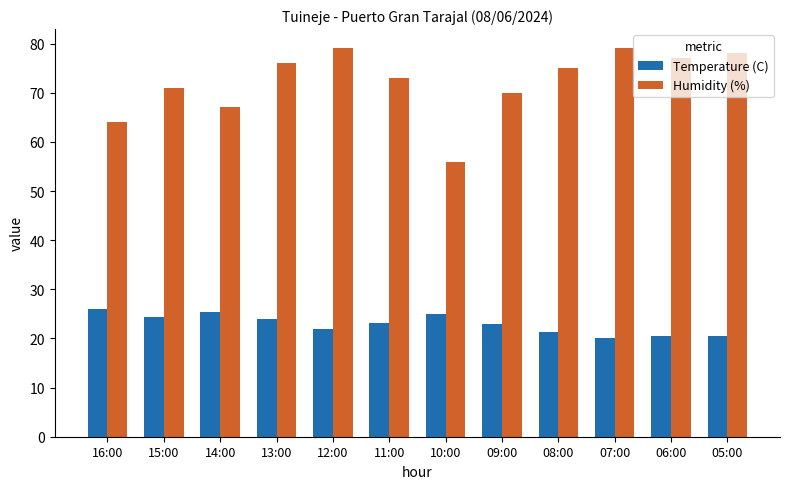

Is it true that Temperature (C) equals 9.0 at 09:00?

False